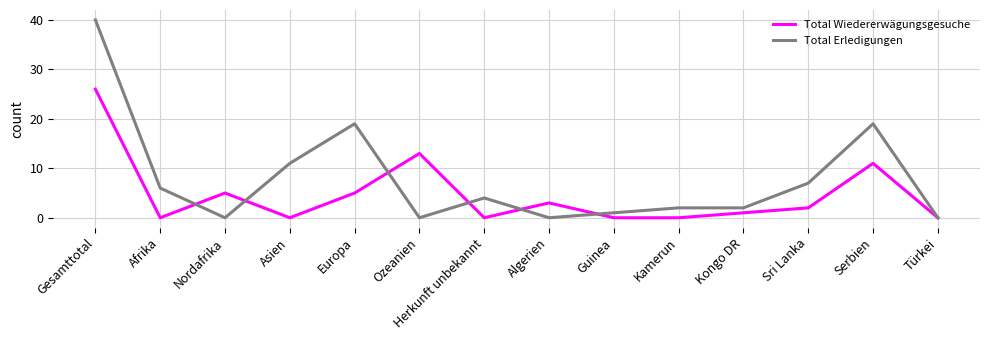

Does the chart have visible grid lines?

Yes